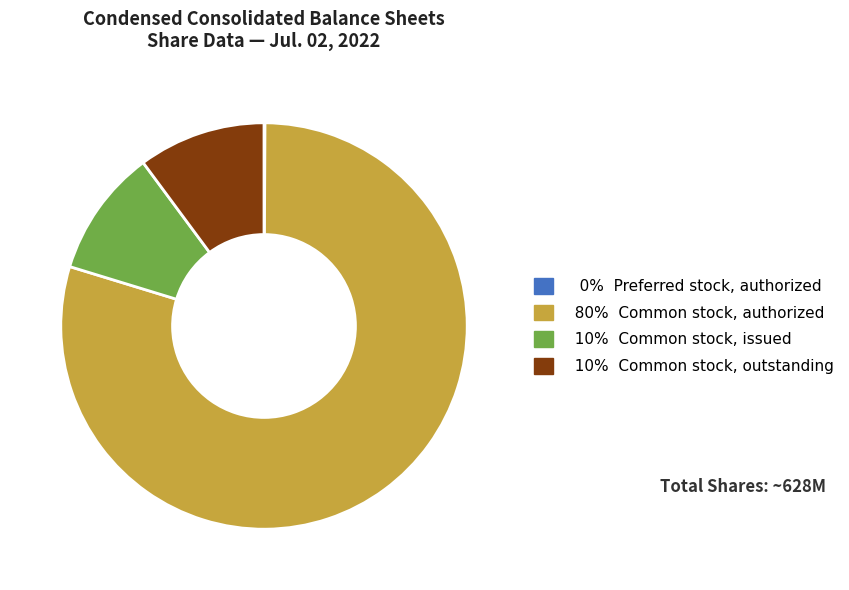

Approximately how many times larger is the value at 80% Common stock, authorized compared to 10% Common stock, outstanding?

7.9